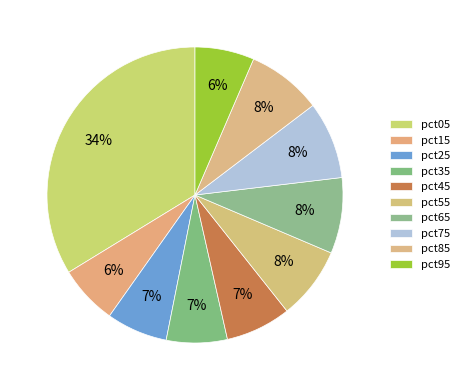

Count the number of slices in the pie.

10